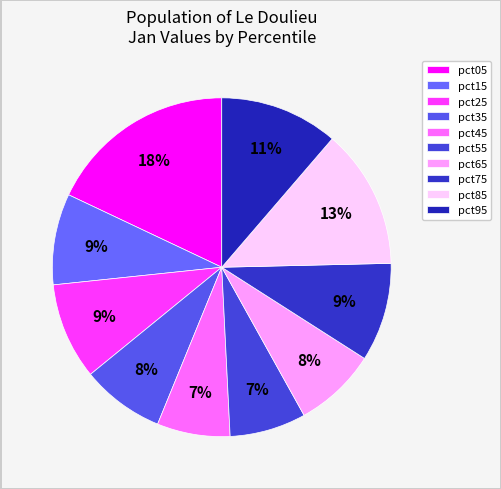

How much of the chart is everything except pct75?

90.6%